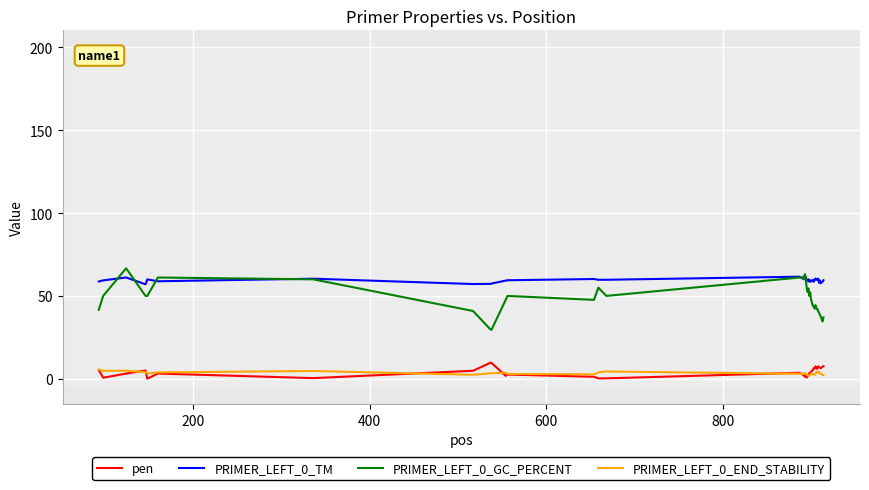

True or false: PRIMER_LEFT_0_GC_PERCENT and pen intersect in this chart.

False